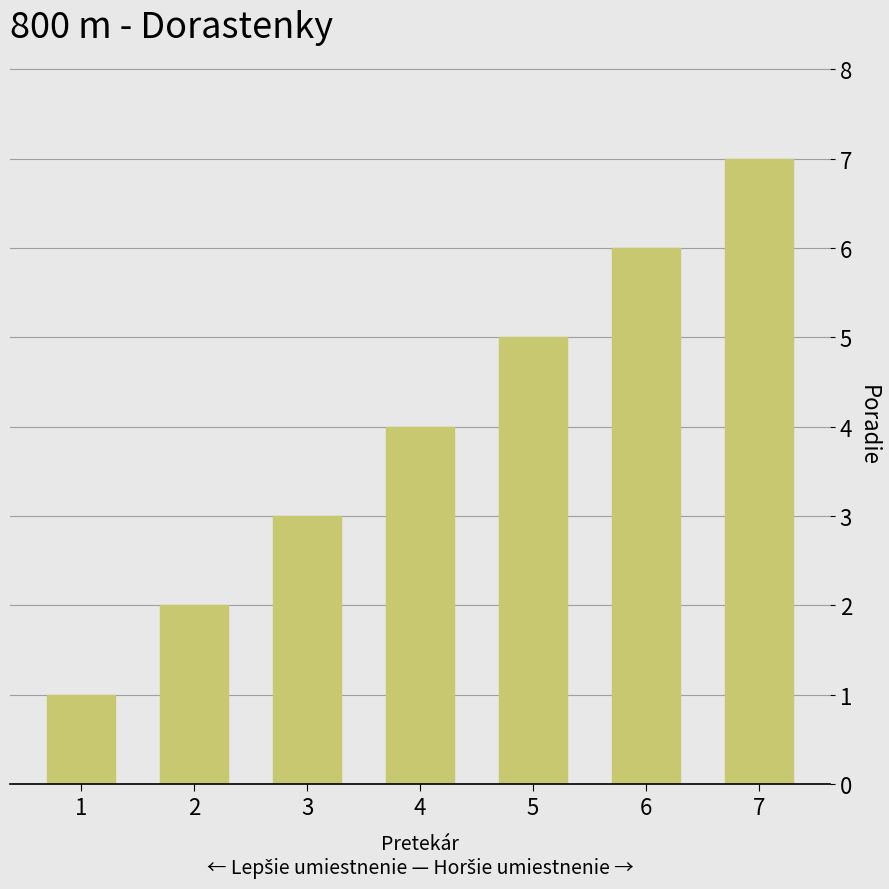

What is the ratio of the value at 3 to the value at 6?

0.5